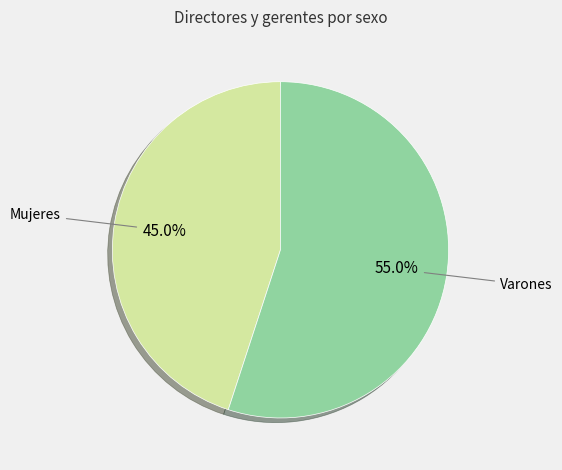

Do Varones and Mujeres together represent more than half of the pie?

Yes